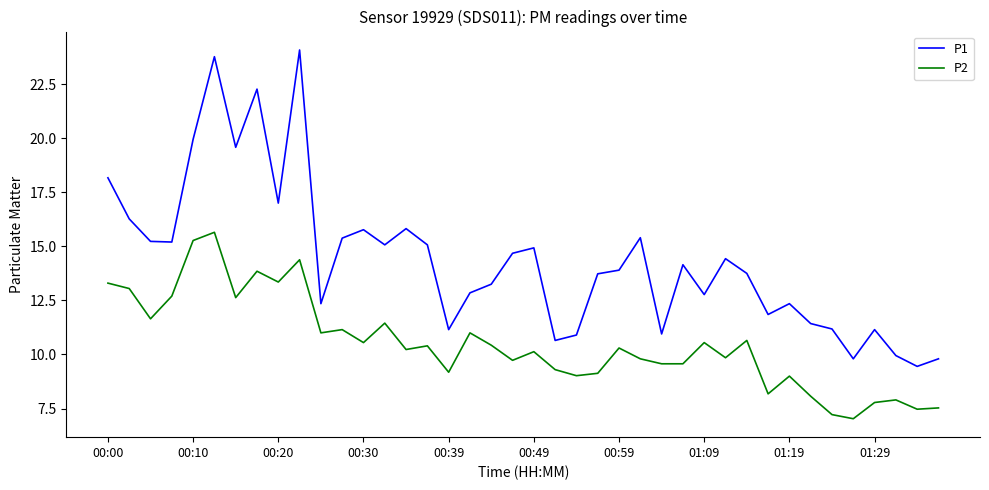

Which series has the widest spread of values?

P1